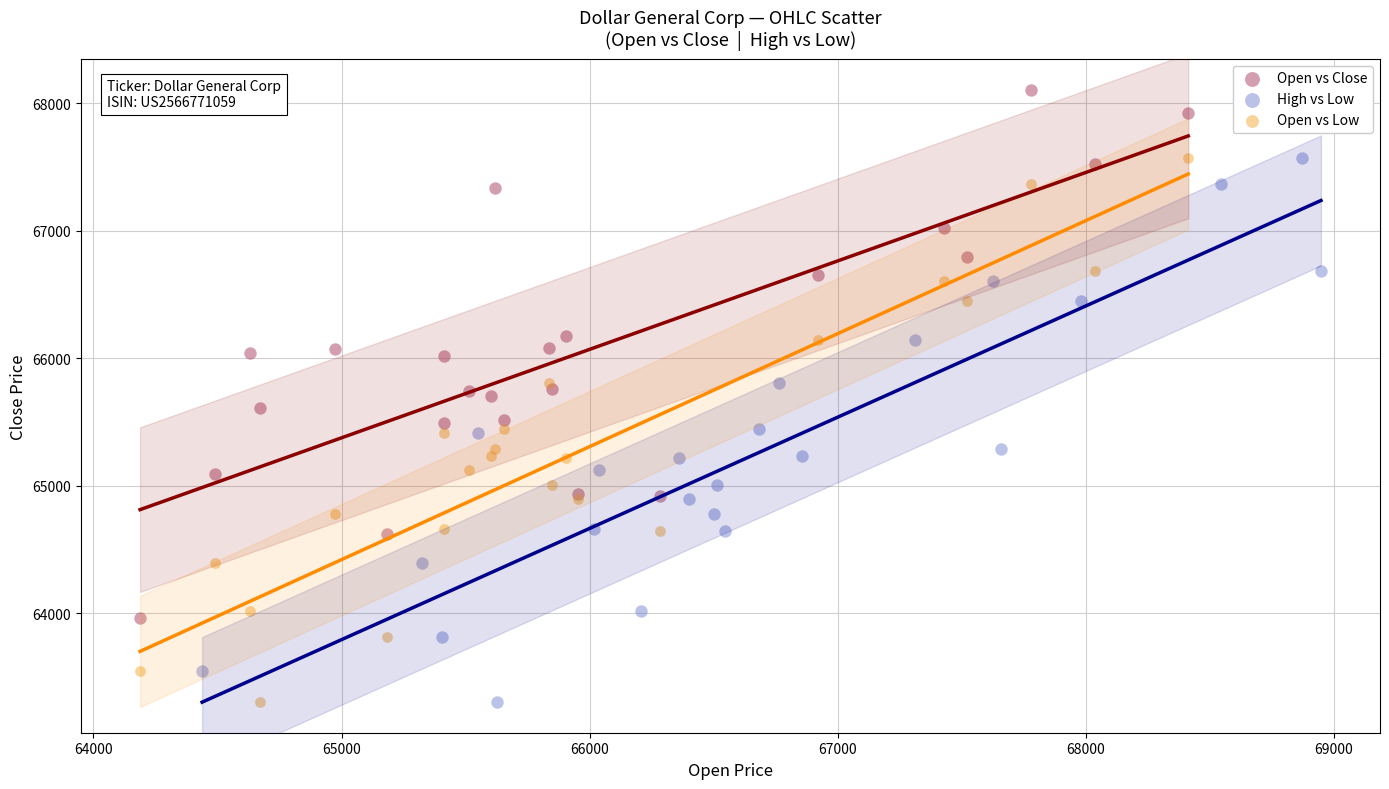

What are all the series names shown in the legend?

Open vs Close, High vs Low, Open vs Low